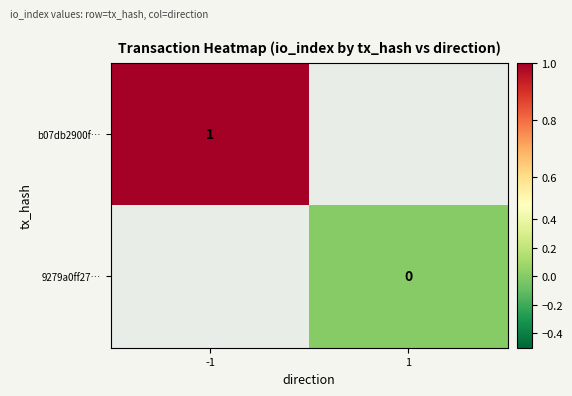

How many values in b07db2900f… are above zero?

1